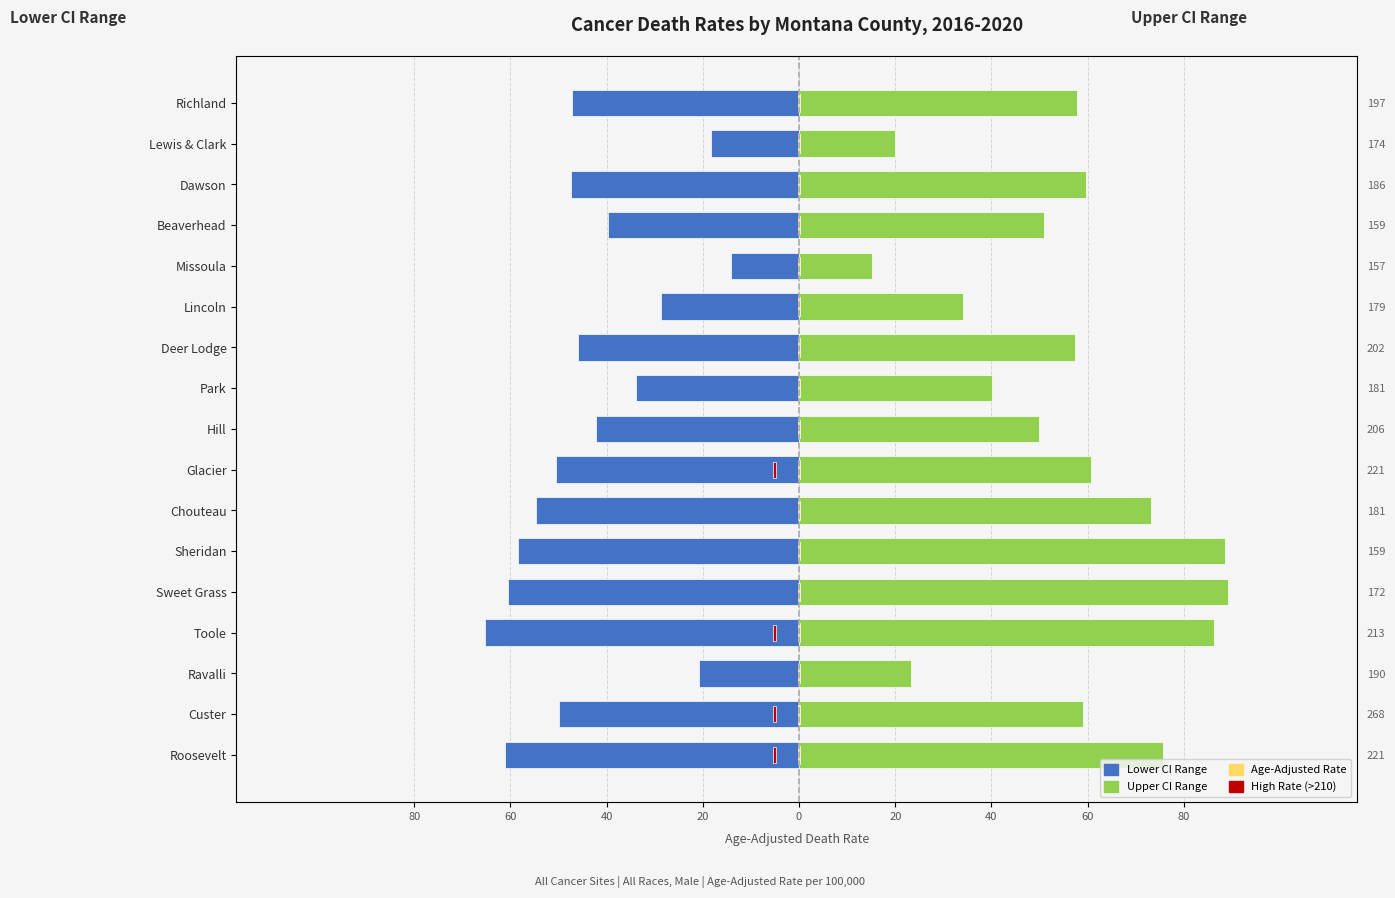

At how many categories does at least one series exceed -54?

17